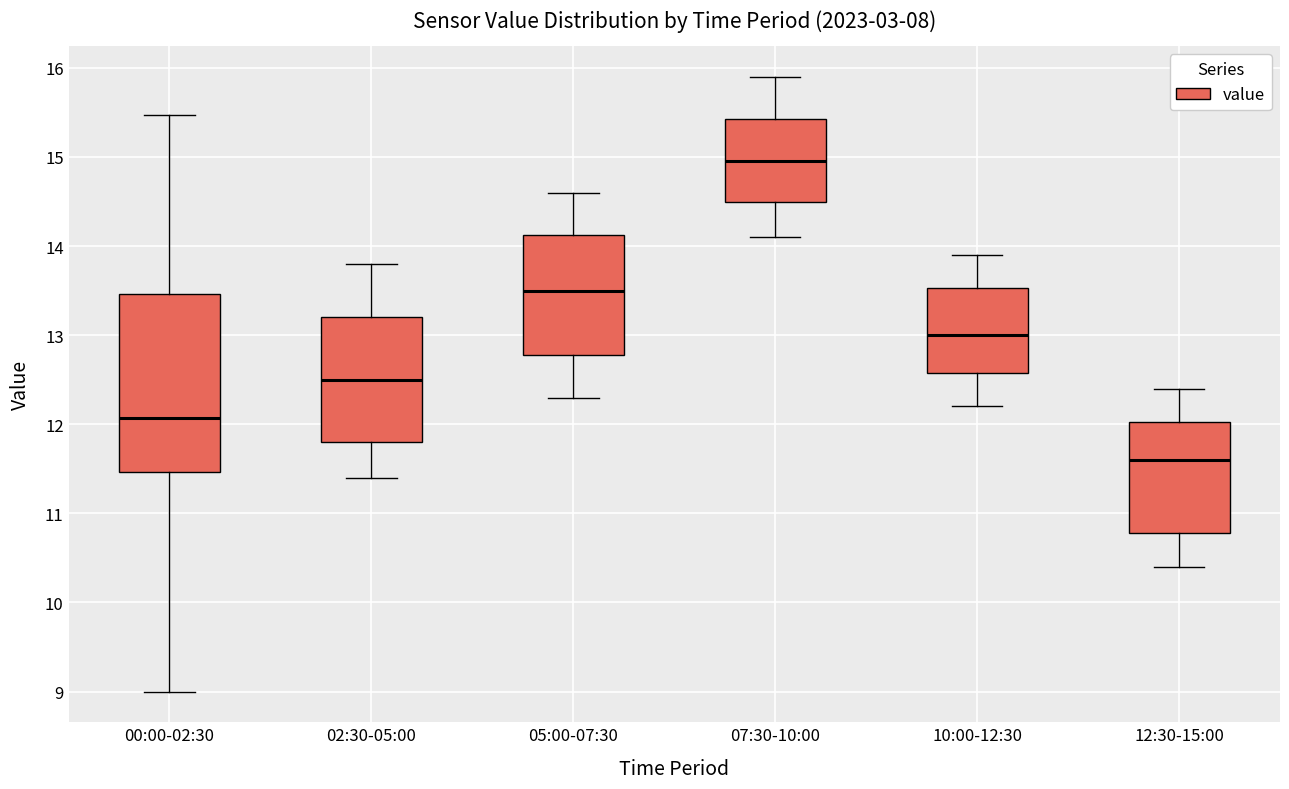

Where does the lower whisker of the box for 00:00-02:30 end on the y-axis? The values are not printed on the chart, so give them approximately, as read against the axis.

9.0